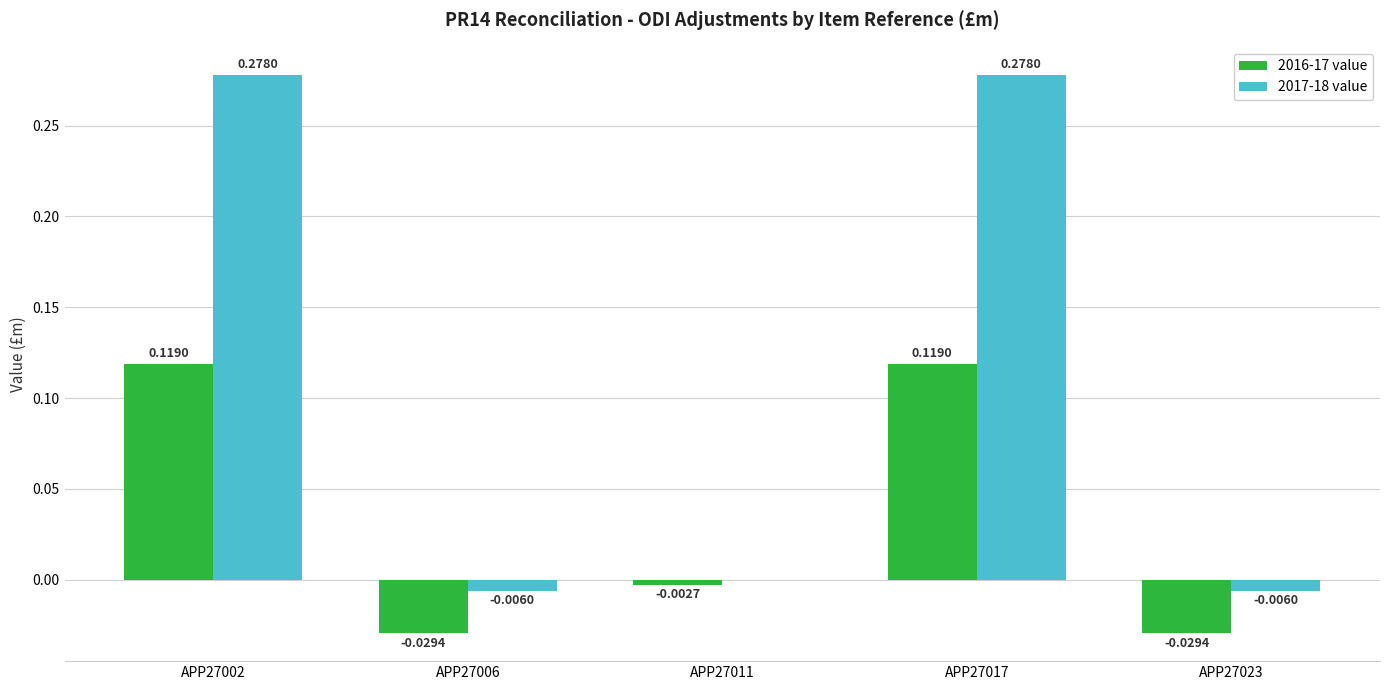

Are the bars grouped side by side (vs. stacked)?

Yes